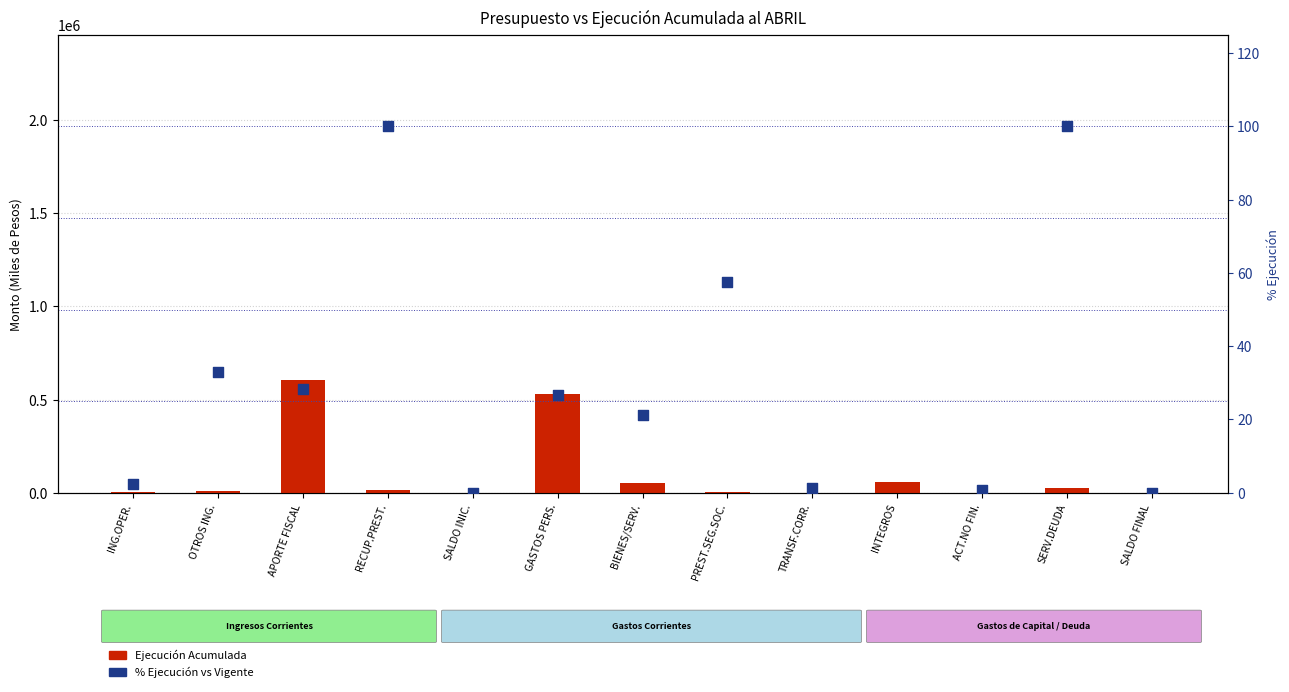

Which series has the largest total across all categories?

Ejecución Acumulada al ABRIL